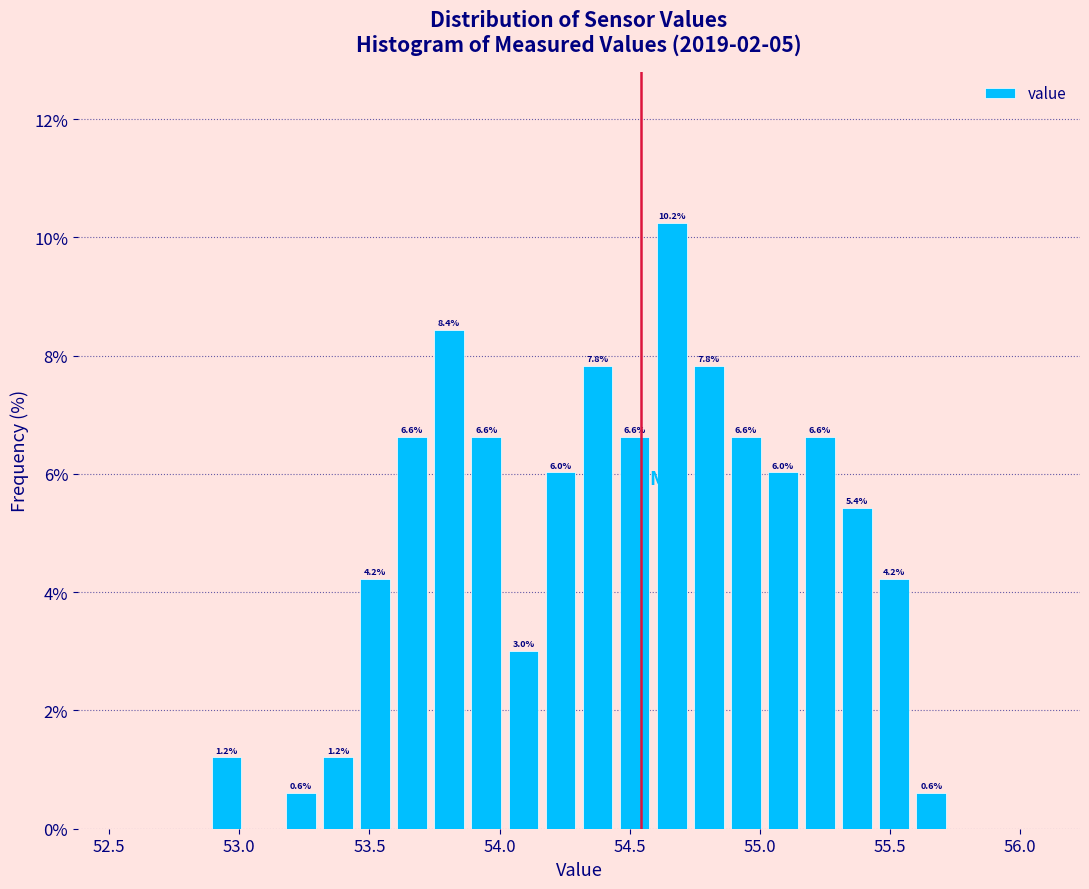

Around what value on the x-axis is the tallest bar? Give the approximate position of its centre, as read against the axis.

54.65